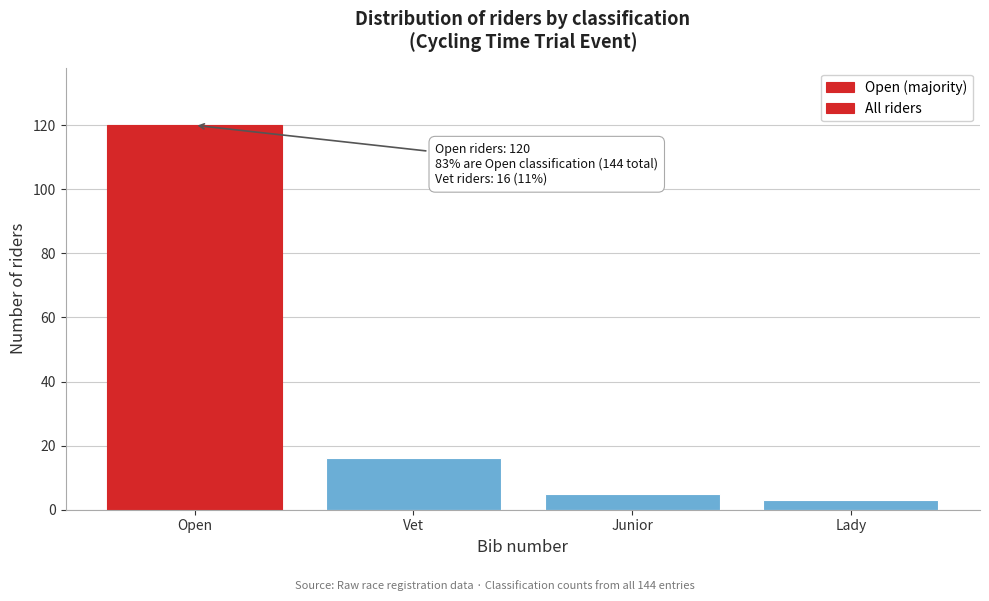

Reading left to right, extract all data points from this chart.

120	16	5	3